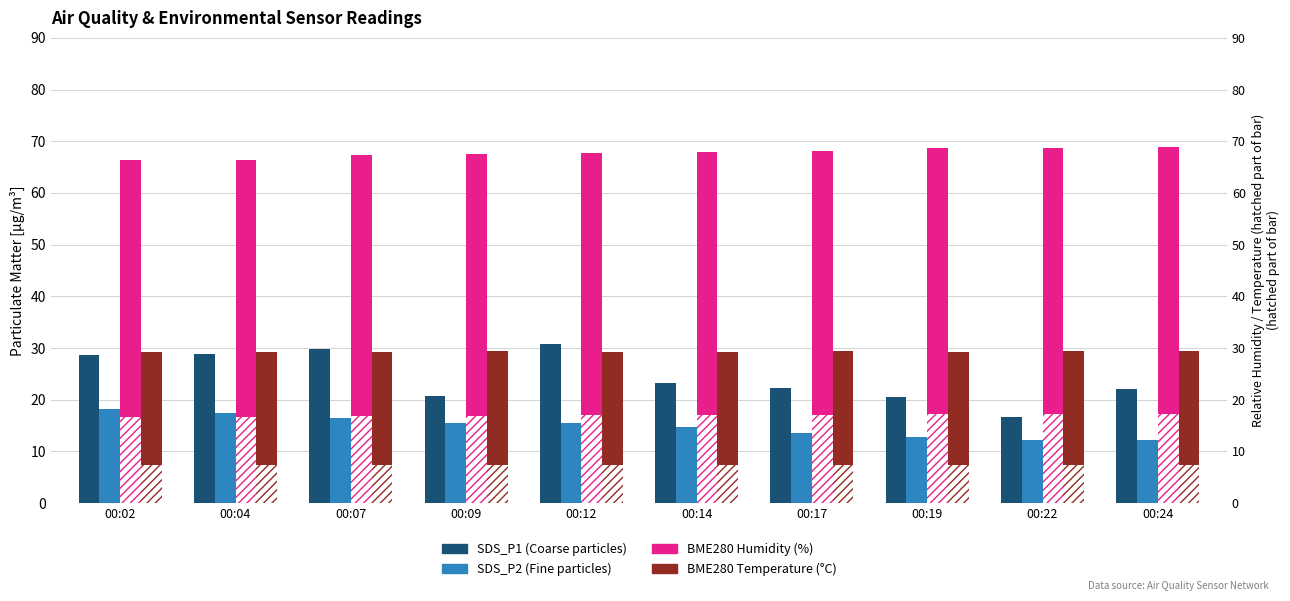

What is the value of the BME280 Humidity (%) bar at the 3rd from the left?

67.4